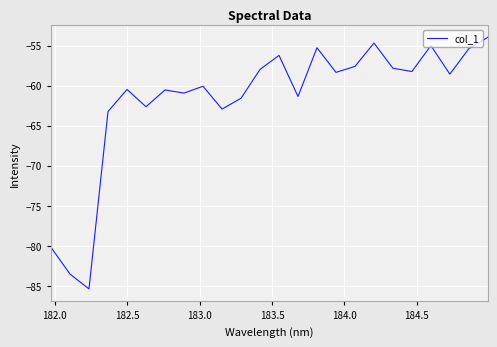

What is the sum of all values?

-1481.9